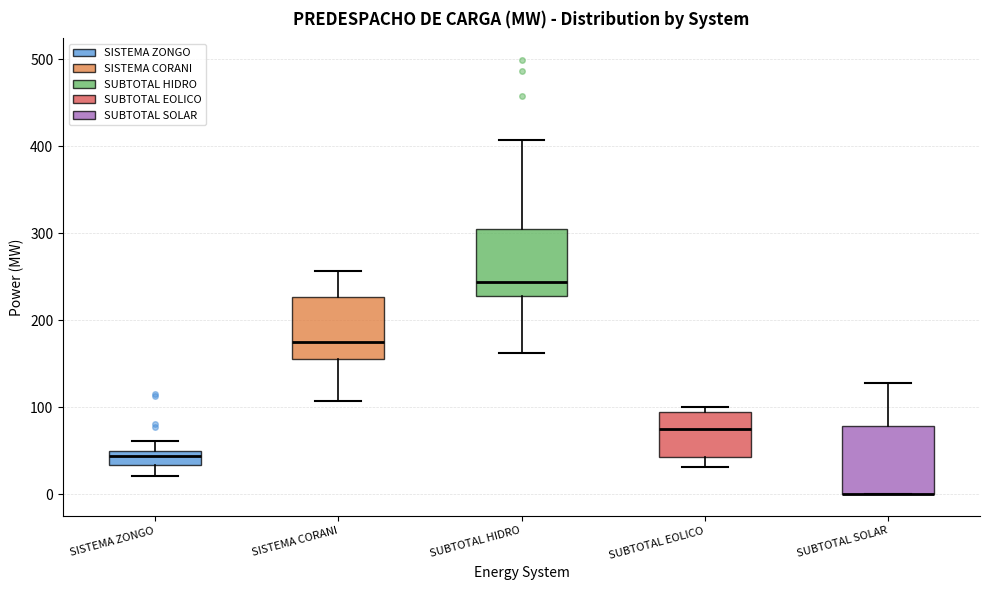

Reading left to right, read every box against the y-axis: the position of its median line, the range the box covers, and the ends of its whiskers. The values are not printed on the chart, so give them approximately, as read against the axis.

SISTEMA ZONGO: median 40, box 30 to 50, whiskers 20 to 60
SISTEMA CORANI: median 180, box 160 to 230, whiskers 110 to 260
SUBTOTAL HIDRO: median 240, box 230 to 300, whiskers 160 to 410
SUBTOTAL EOLICO: median 80, box 40 to 90, whiskers 30 to 100
SUBTOTAL SOLAR: median 0 (drawn on the box's lower edge), box 0 to 80, whiskers 0 to 130